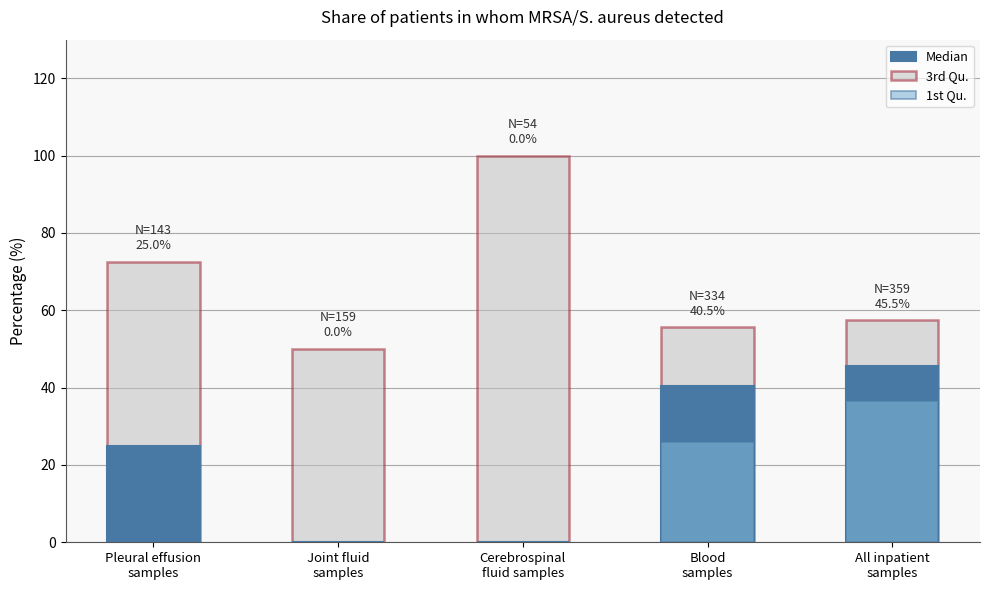

How many values in the 3rd Qu. series are below 57?

2